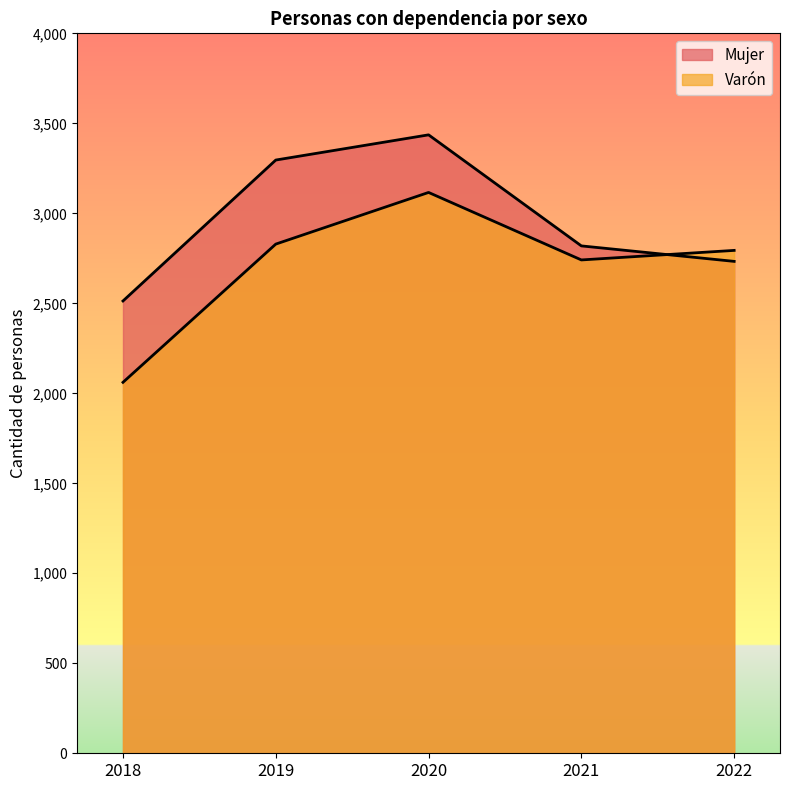

List the series in order of their peak value, lowest first.

Varón, Mujer